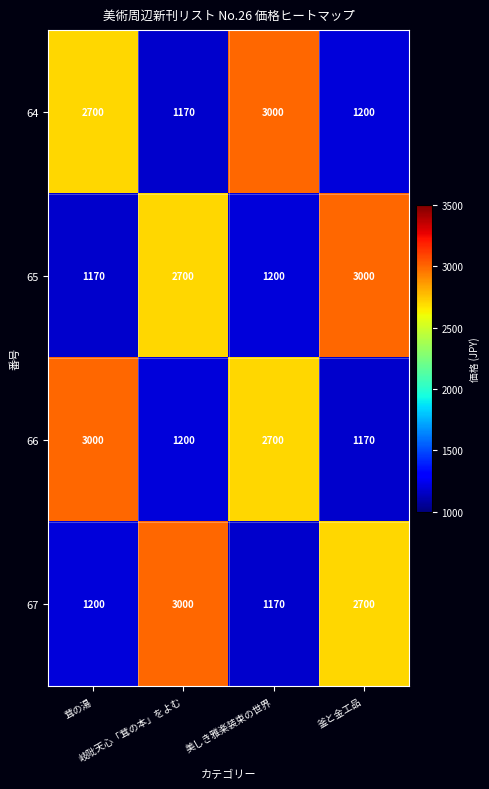

What is the difference between the second highest and second lowest values in the 66 series?

1500